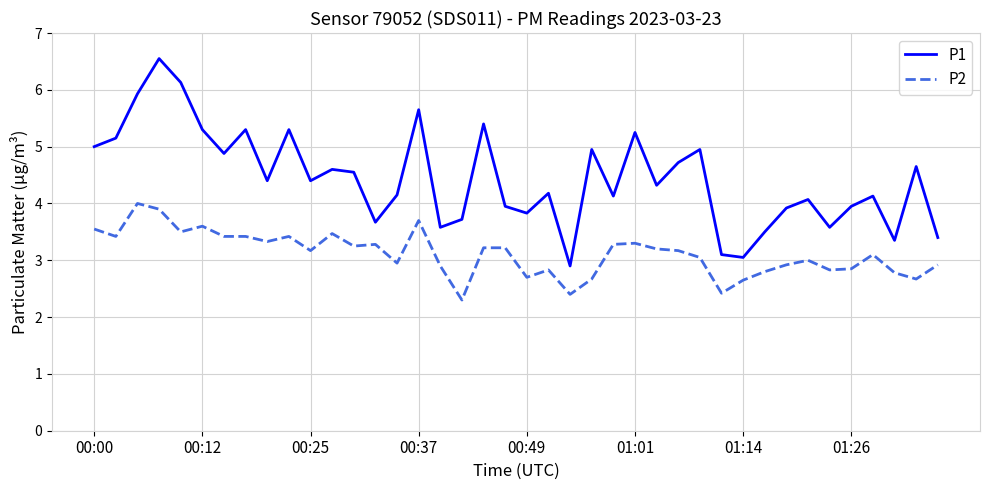

List the series in order of their overall mean, lowest first.

P2, P1